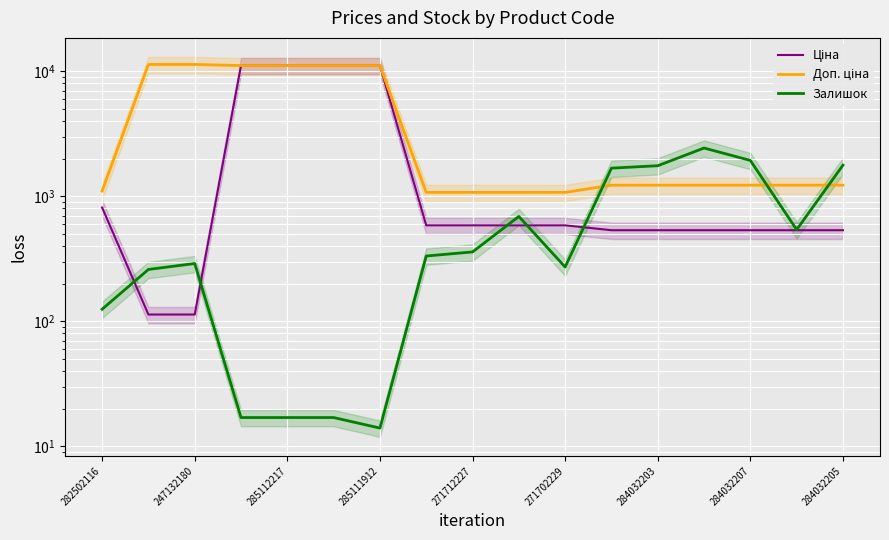

At which category is the sum across all series the highest?

285111912